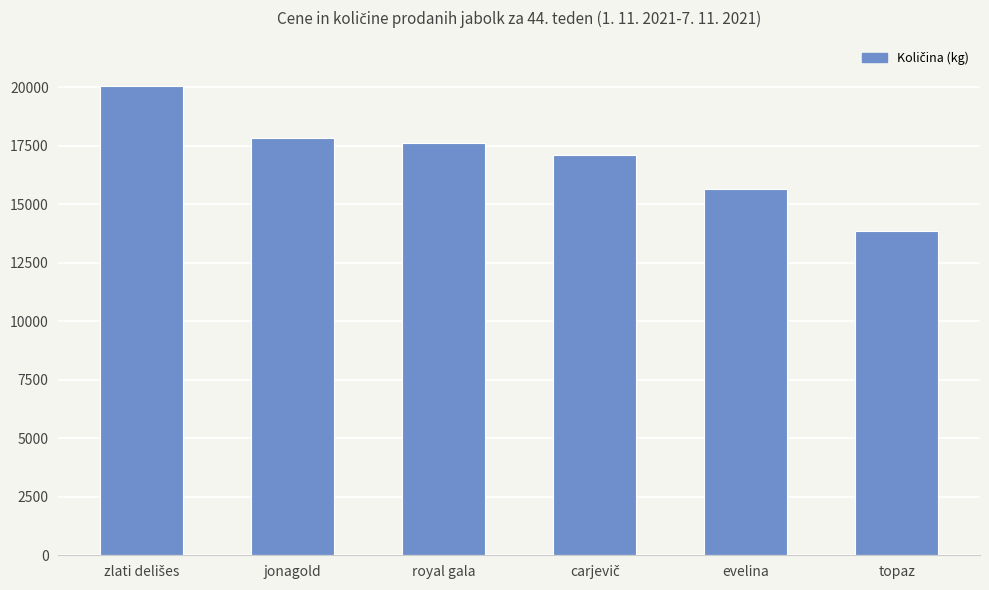

At which category does the chart reach its minimum across all series?

topaz